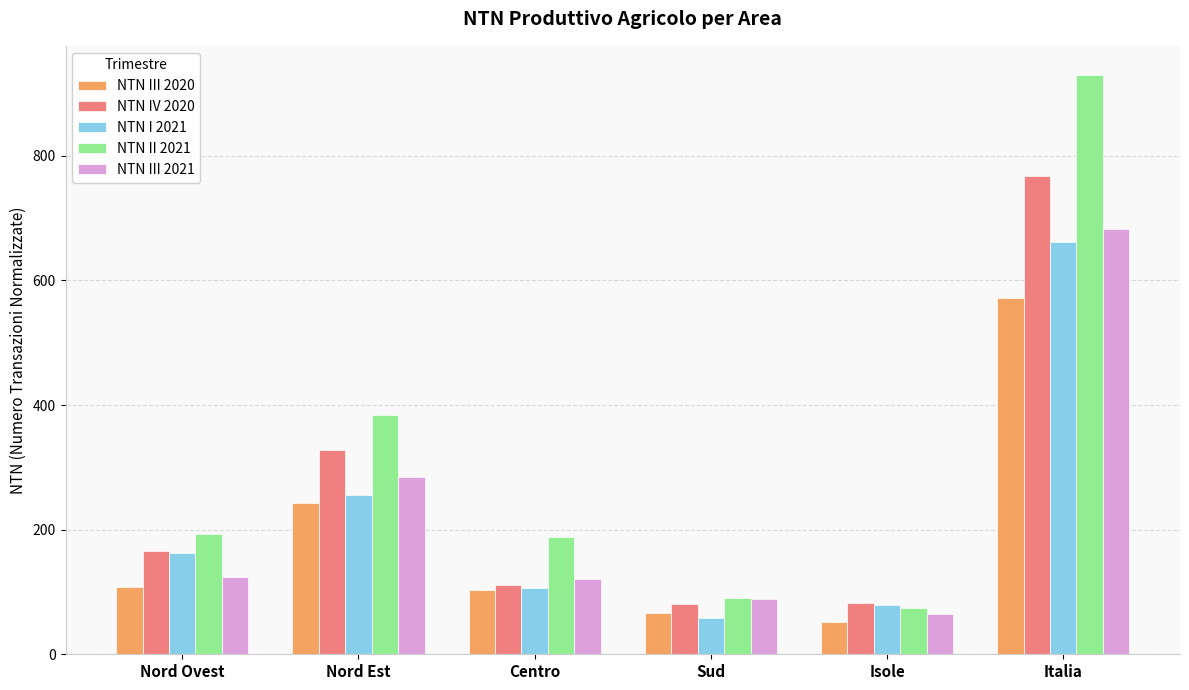

What is the maximum value for NTN III 2020?

572.2